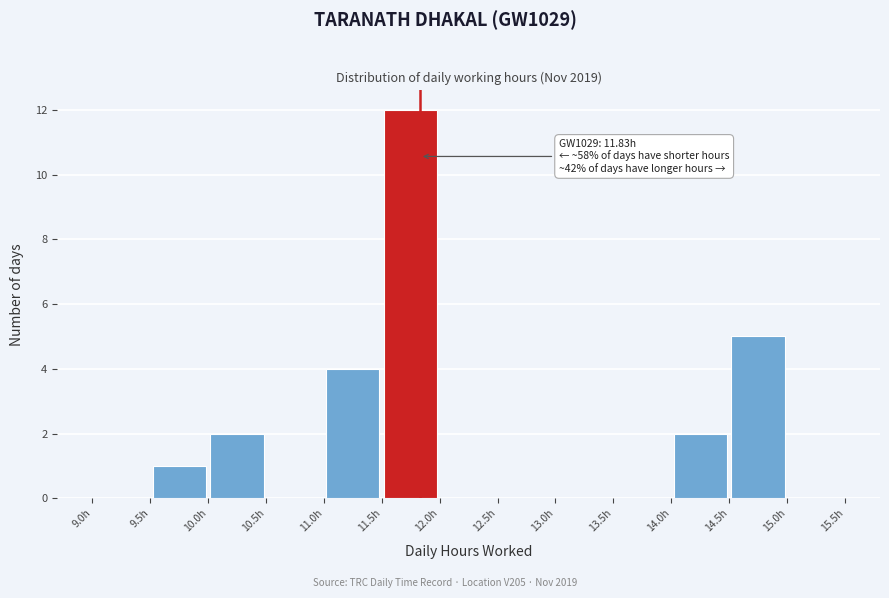

Which range on the x-axis has the tallest bar?

11.5 to 12.0